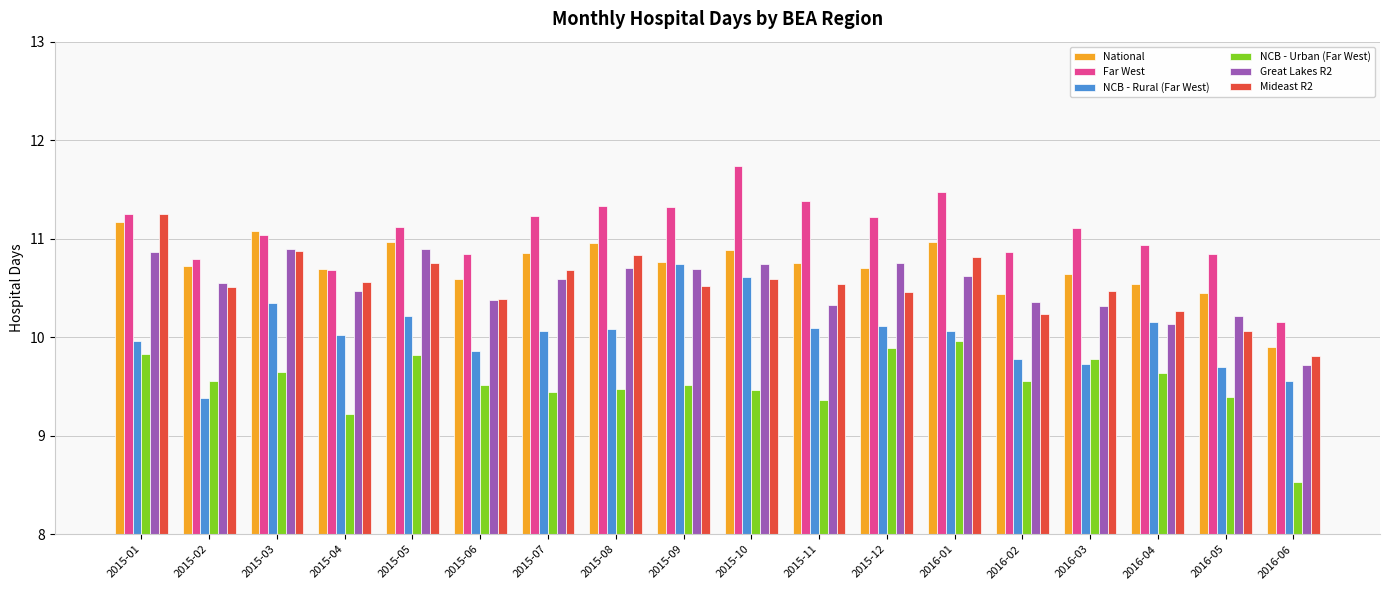

Which category has the highest value across all series?

2015-10